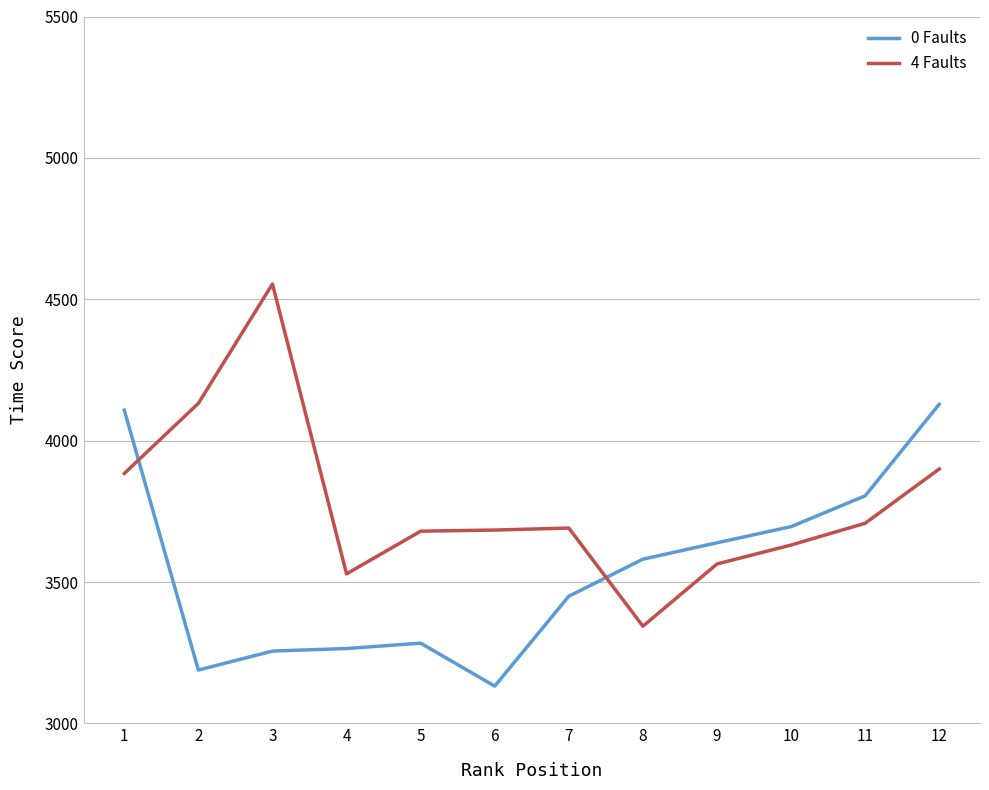

Is it true that 4 Faults equals 3708 at 11?

True